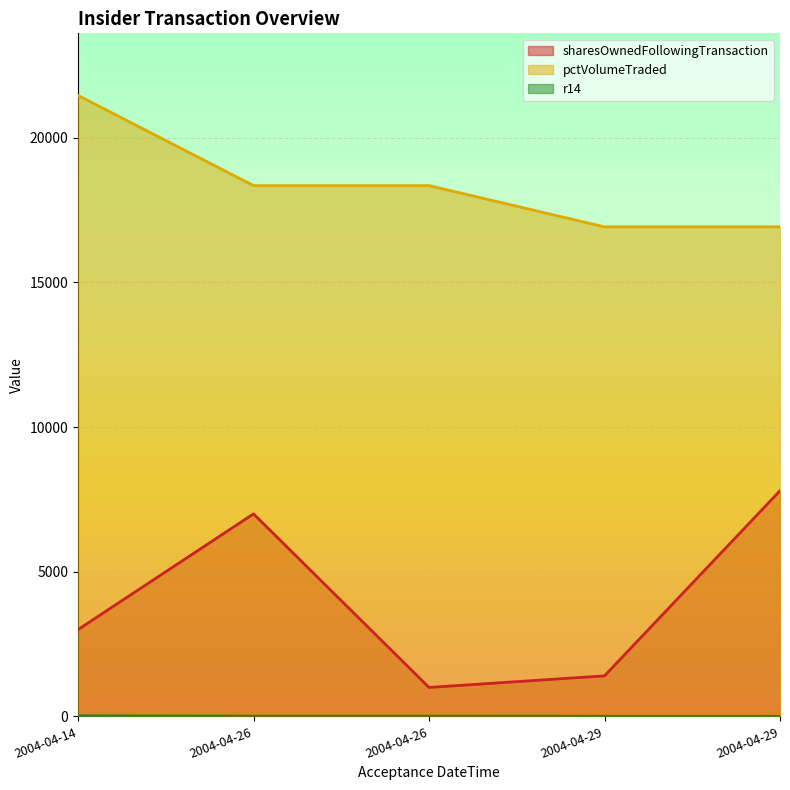

List the series in order of their peak value, lowest first.

r14, sharesOwnedFollowingTransaction, pctVolumeTraded